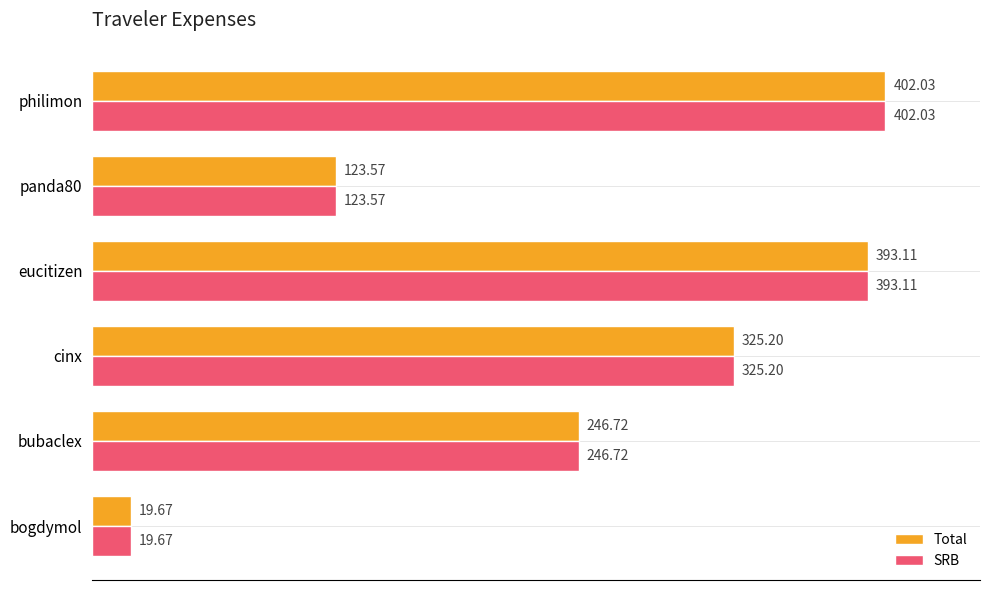

What is the total value across all series at bubaclex?

493.4